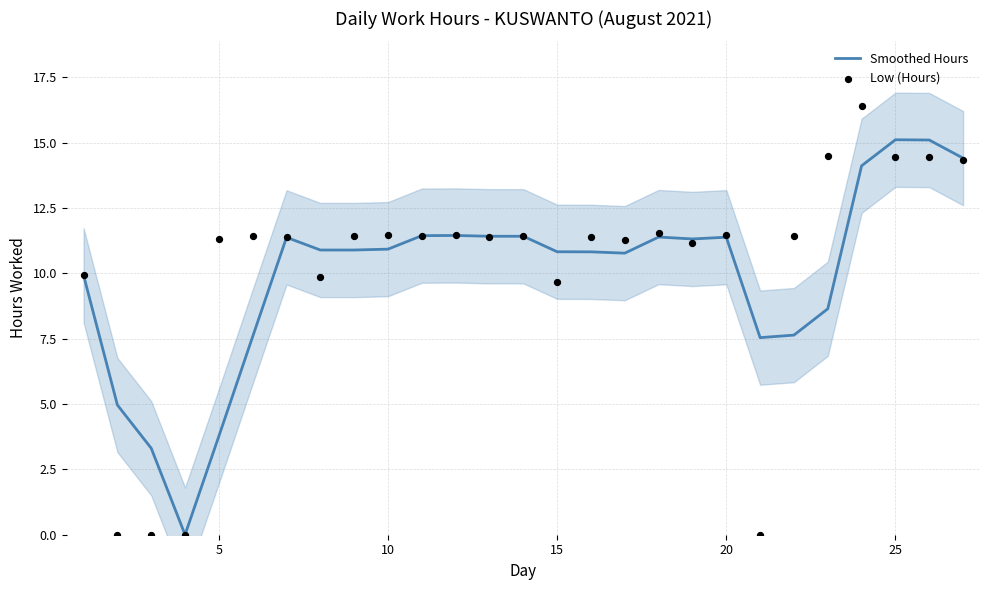

The Smoothed Hours series shows 15.2 at 15. True or false?

False